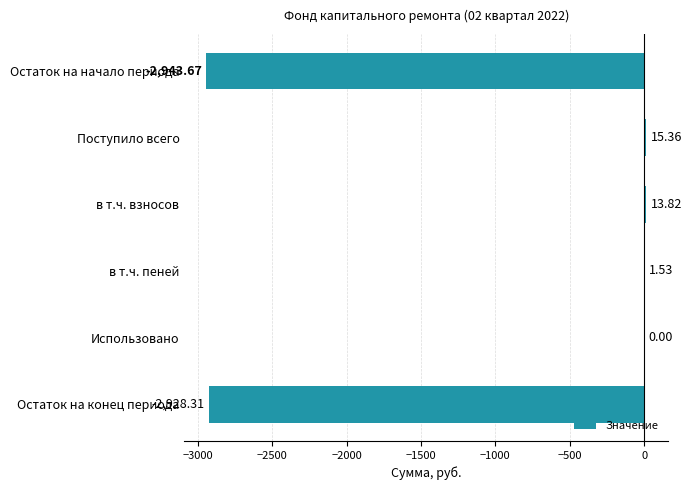

What is the change in value from в т.ч. пеней to Остаток на конец периода?

-2929.8